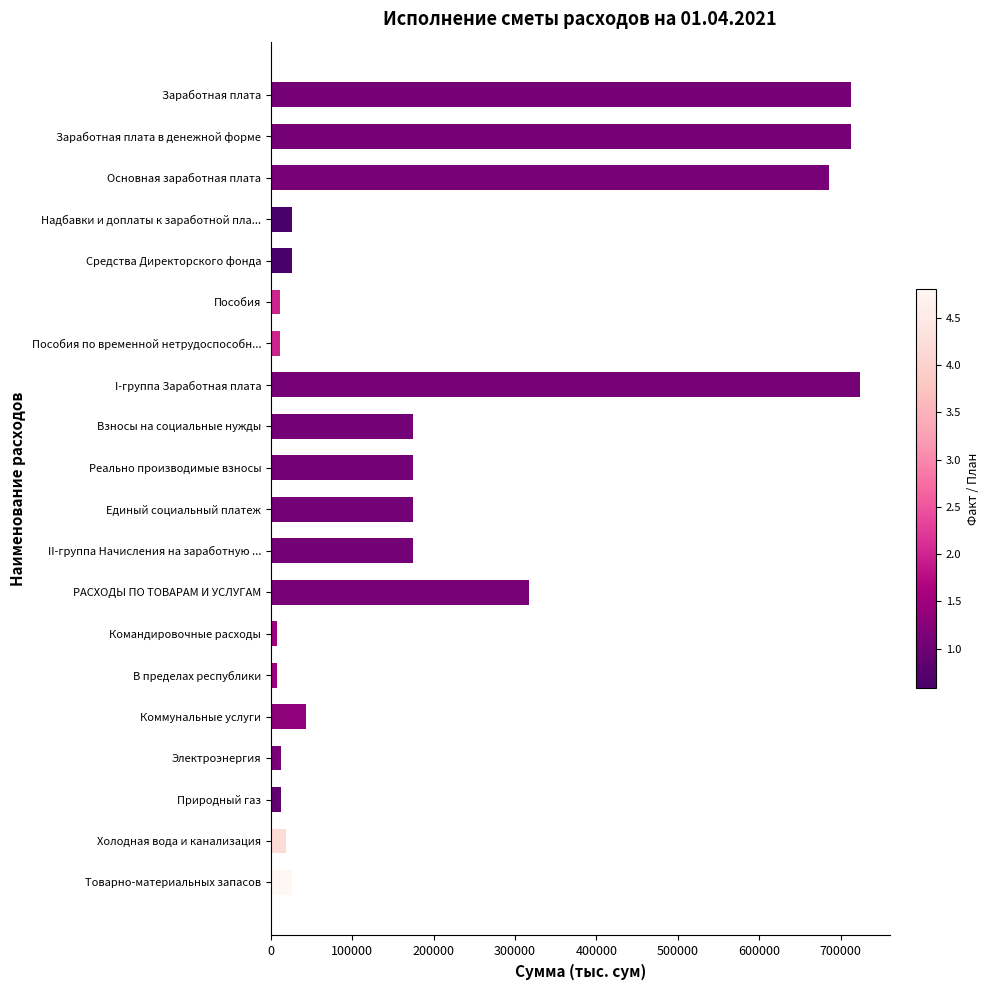

What is the value of the 9th bar from the top?

174282.1